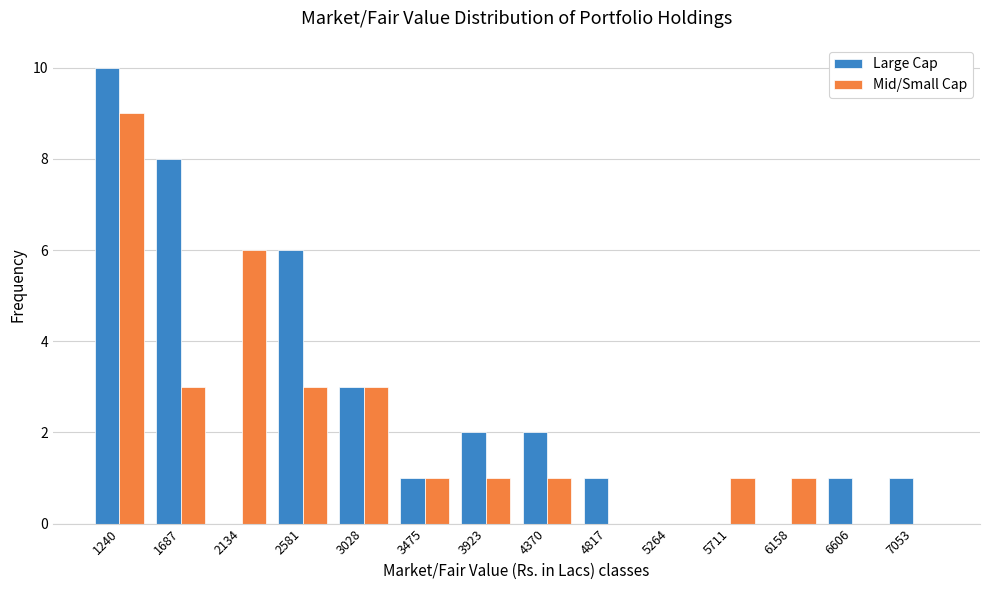

Reading right to left, transcribe all the data shown in this chart.

Large Cap: 7053=1	6606=1	6158=0	5711=0	5264=0	4817=1	4370=2	3923=2	3475=1	3028=3	2581=6	2134=0	1687=8	1240=10
Mid/Small Cap: 7053=0	6606=0	6158=1	5711=1	5264=0	4817=0	4370=1	3923=1	3475=1	3028=3	2581=3	2134=6	1687=3	1240=9